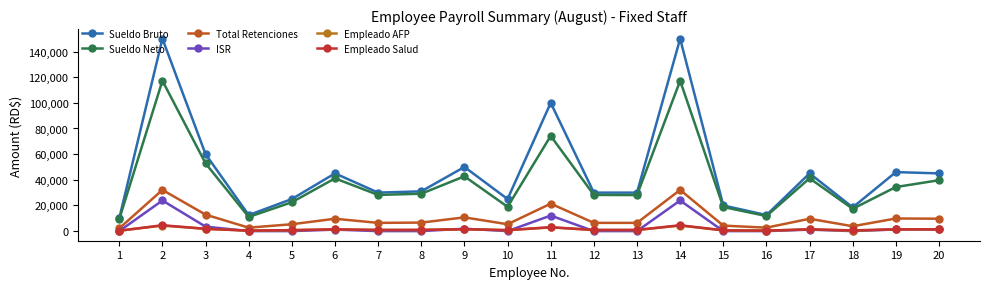

Between 16 and 18, which series saw the biggest shift?

Sueldo Bruto